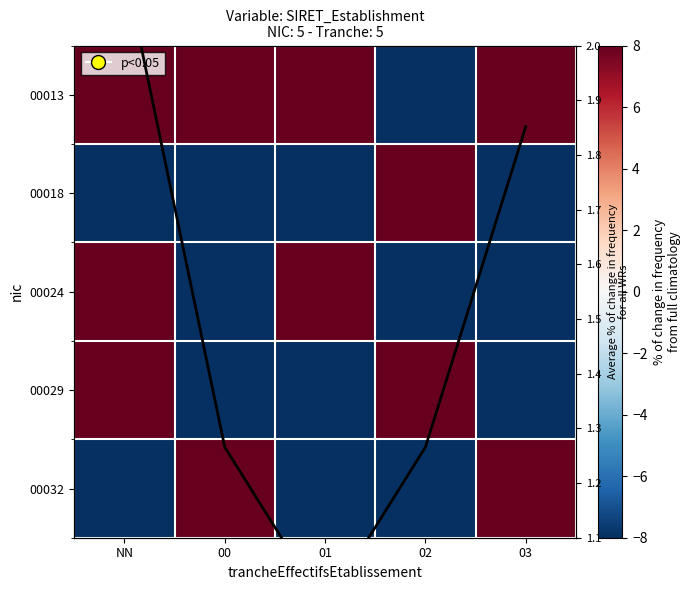

What is the difference between the highest and lowest values at 02?

117.2